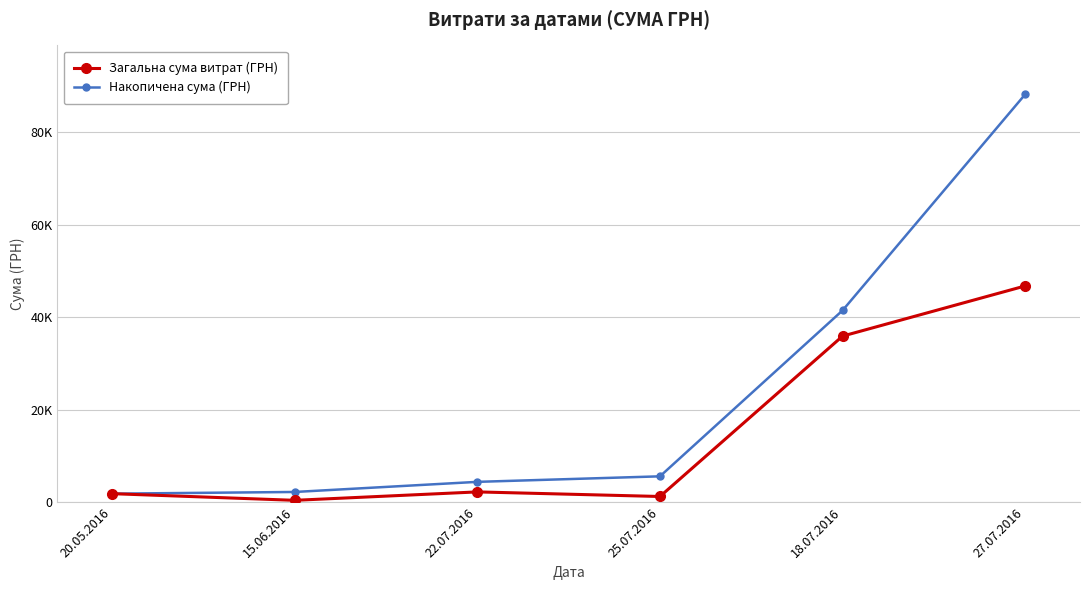

Does the chart have visible grid lines?

Yes